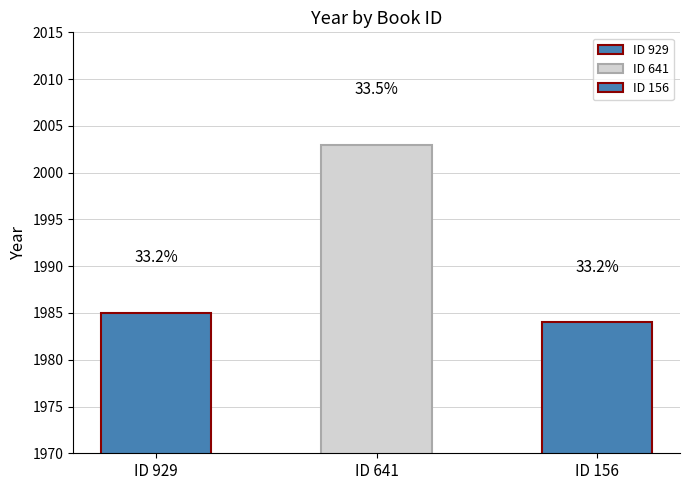

What is the ratio of the value at 641 to the value at 929?

1.0